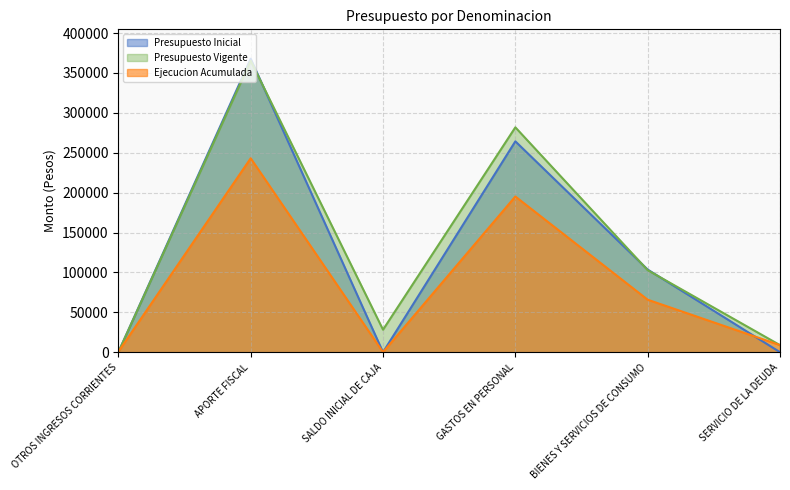

What is the maximum value for Presupuesto Inicial?

367862